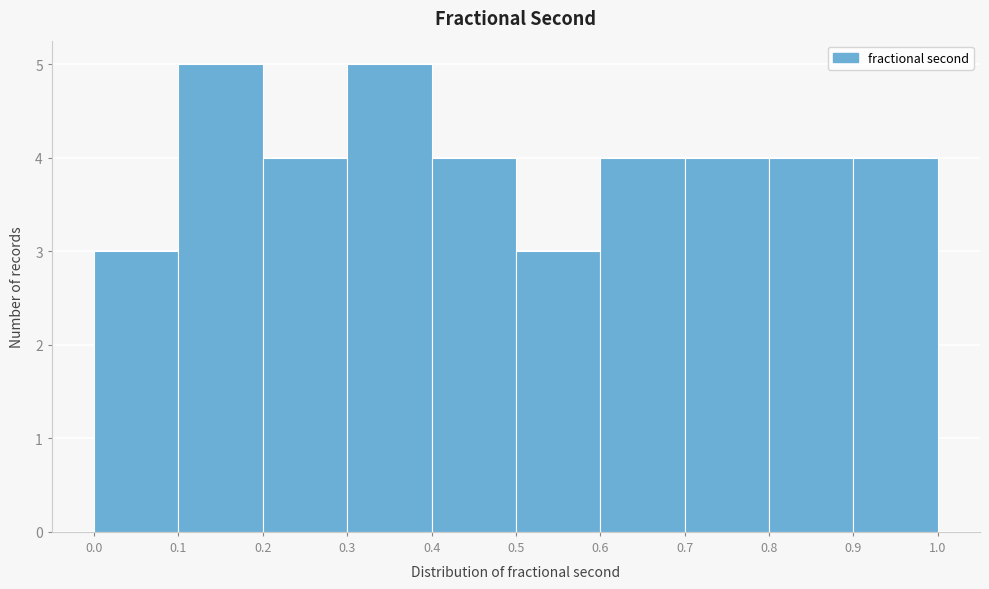

Reading left to right, list every bar in this chart as the range it spans on the x-axis followed by its height. The values are not printed on the chart, so give them approximately, as read against the axis.

0.0 to 0.1: 3
0.1 to 0.2: 5
0.2 to 0.3: 4
0.3 to 0.4: 5
0.4 to 0.5: 4
0.5 to 0.6: 3
0.6 to 0.7: 4
0.7 to 0.8: 4
0.8 to 0.9: 4
0.9 to 1.0: 4